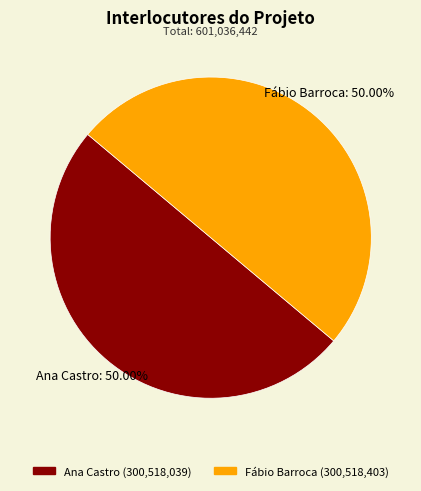

Count the number of slices in the pie.

2